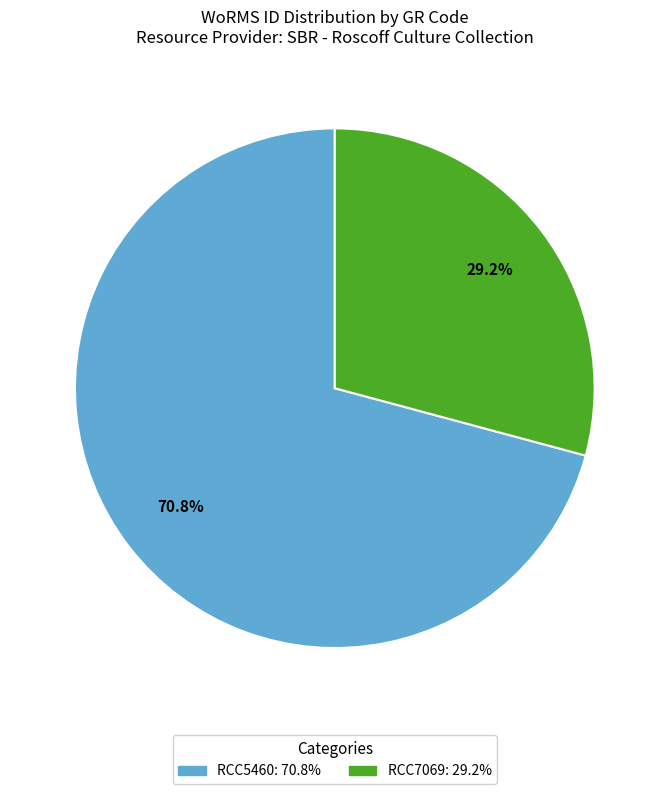

To the nearest percent, what portion does RCC7069 represent?

29%